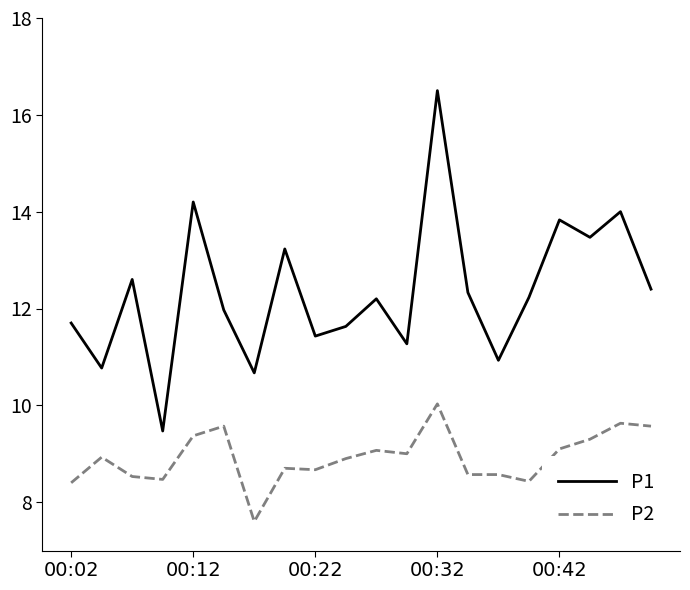

What is the lowest value of the P1 series?

9.5